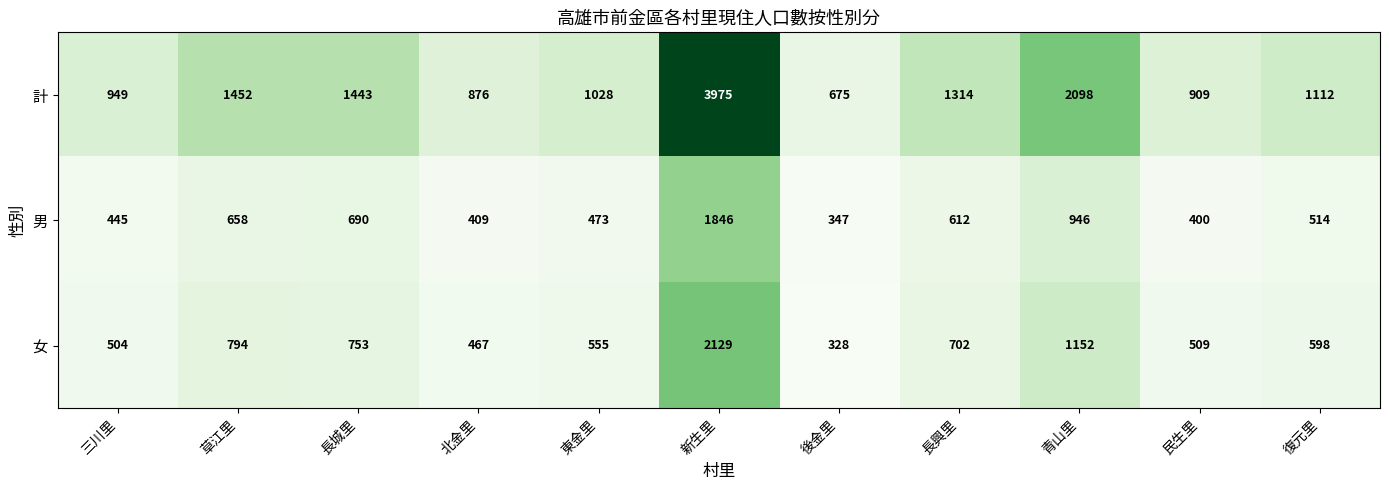

The value of 計 at 復元里 is 649. True or false?

False